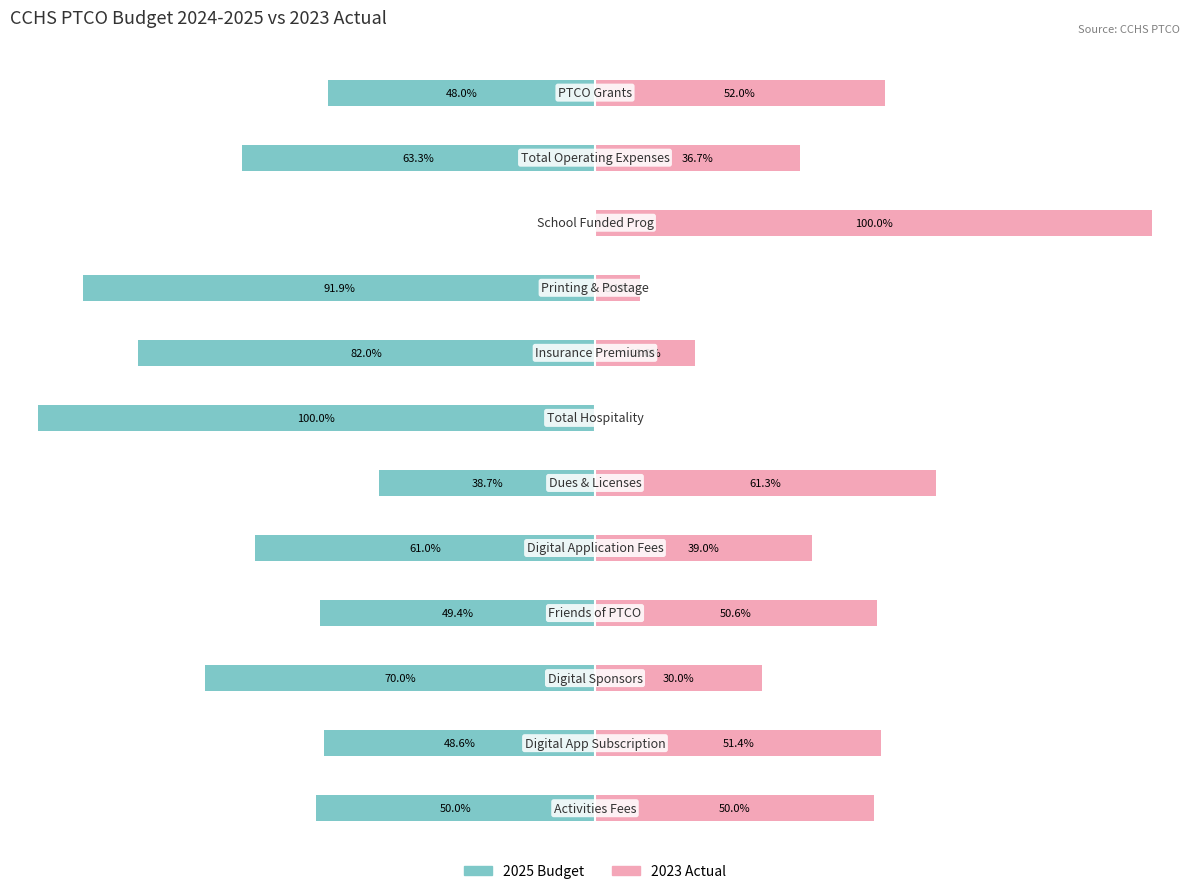

What is the value of the 2023 Actual bar at the 2nd from the left?

51.4